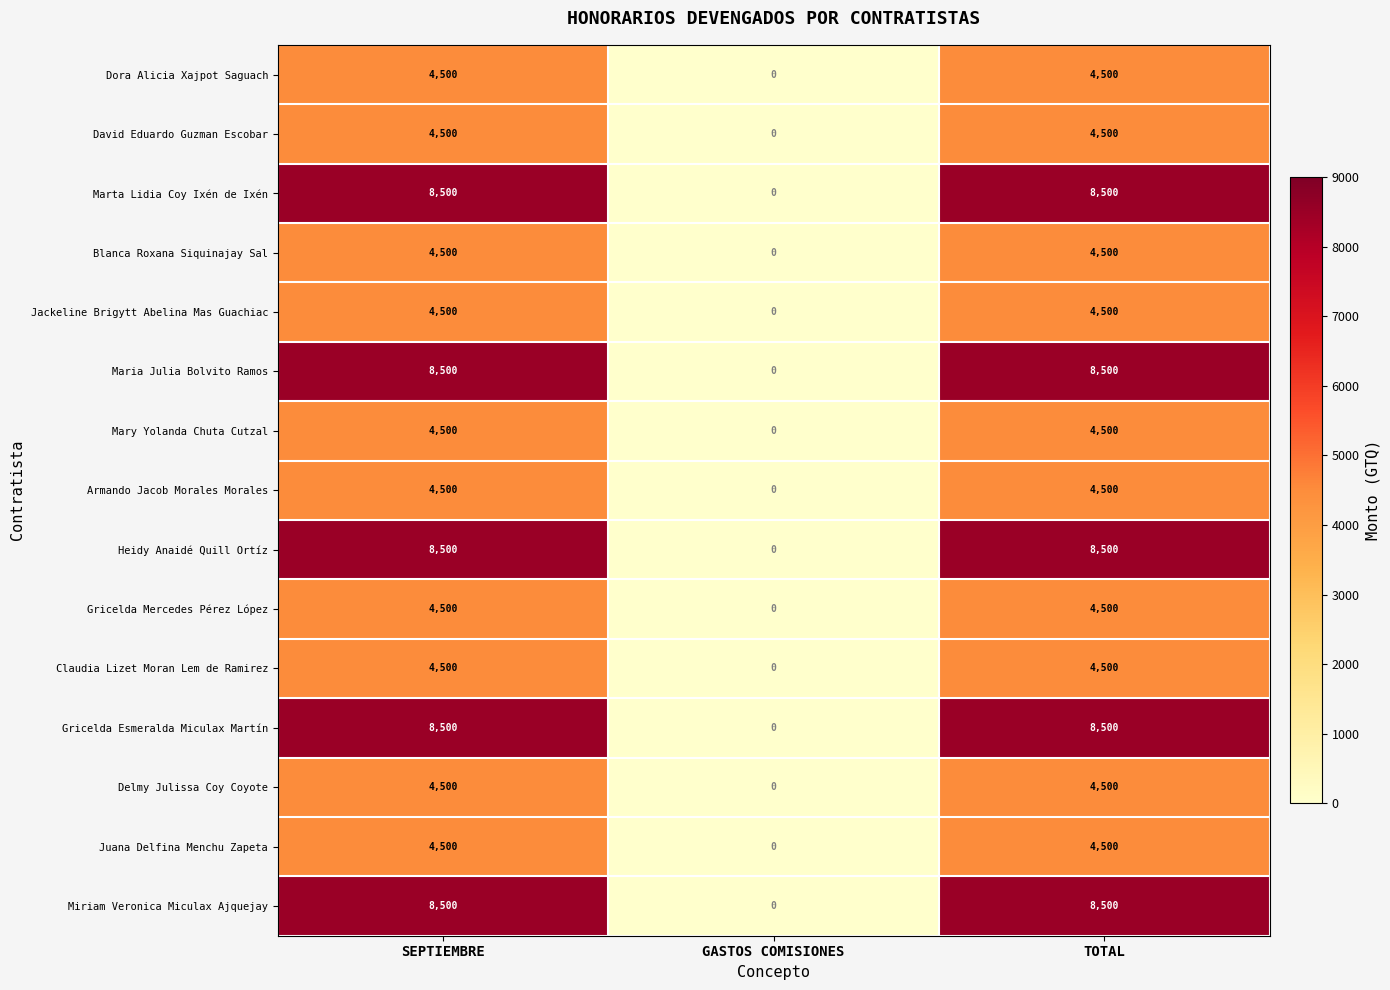

What is the greatest value displayed?

8500